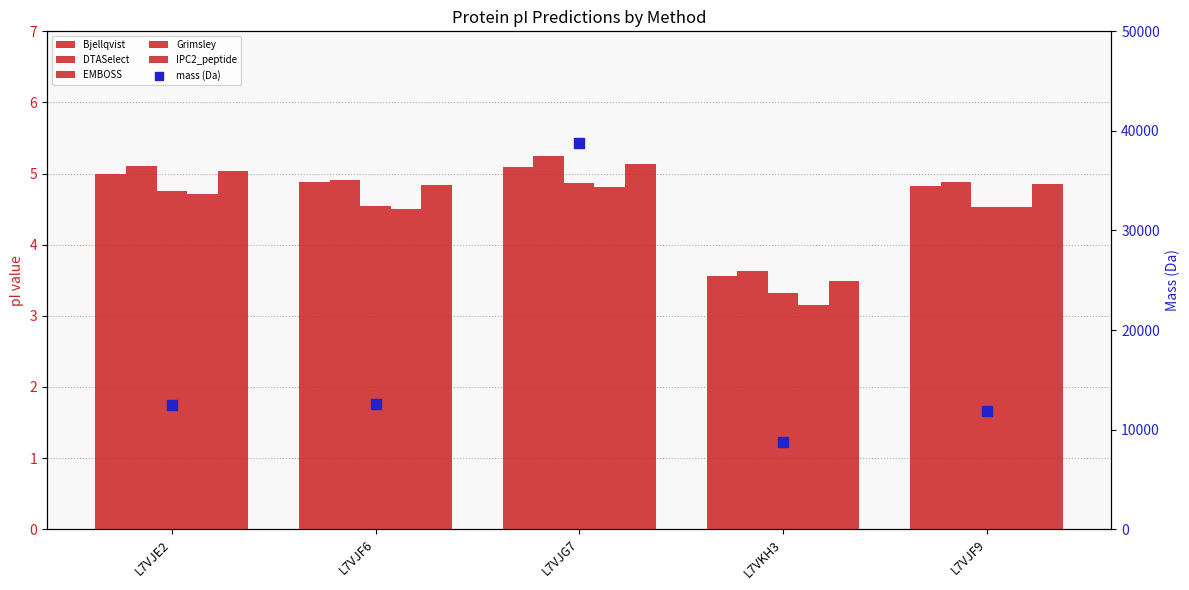

Which series has the largest total across all categories?

mass (Da)